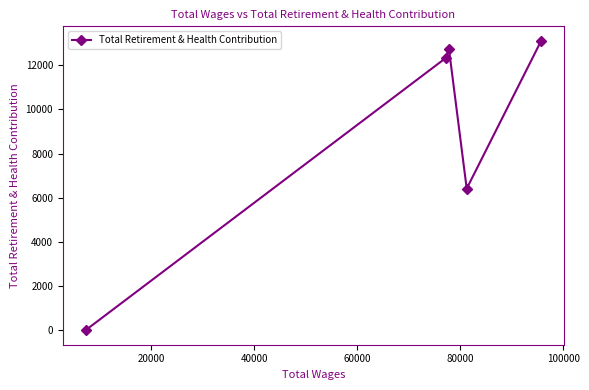

How many interior local peaks (higher than both neighbors) does the data have?

1